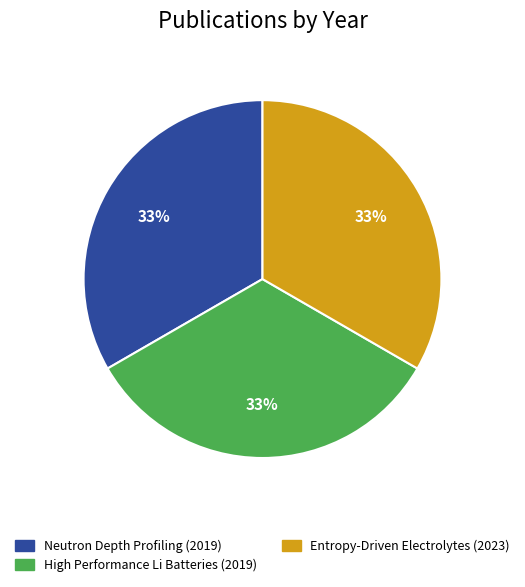

To the nearest percent, what portion does Neutron Depth Profiling (2019) represent?

33%